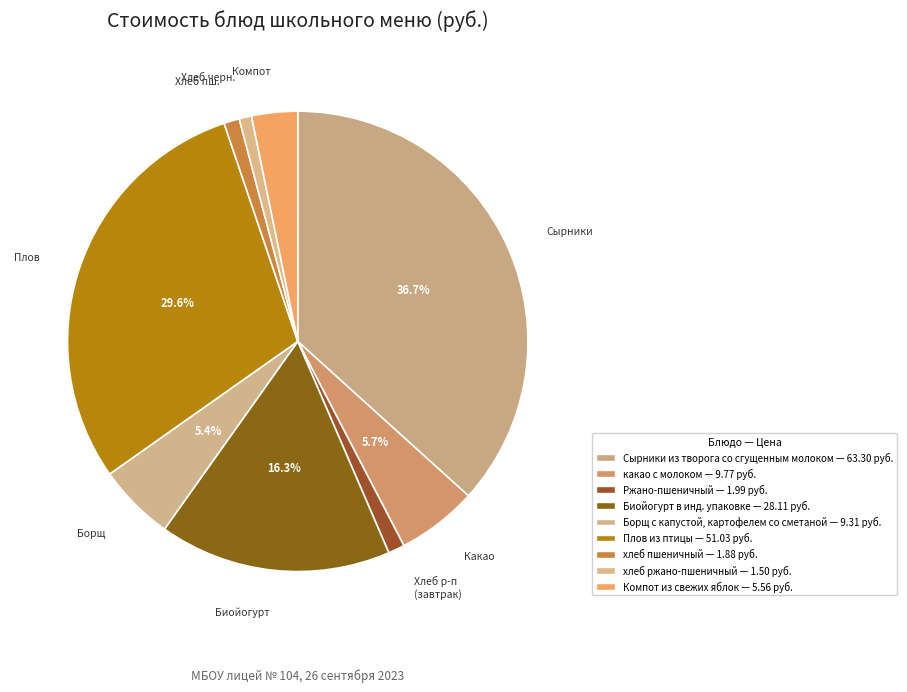

Combined, do хлеб ржано-пшеничный and Сырники из творога со сгущенным молоком account for over 50%?

No